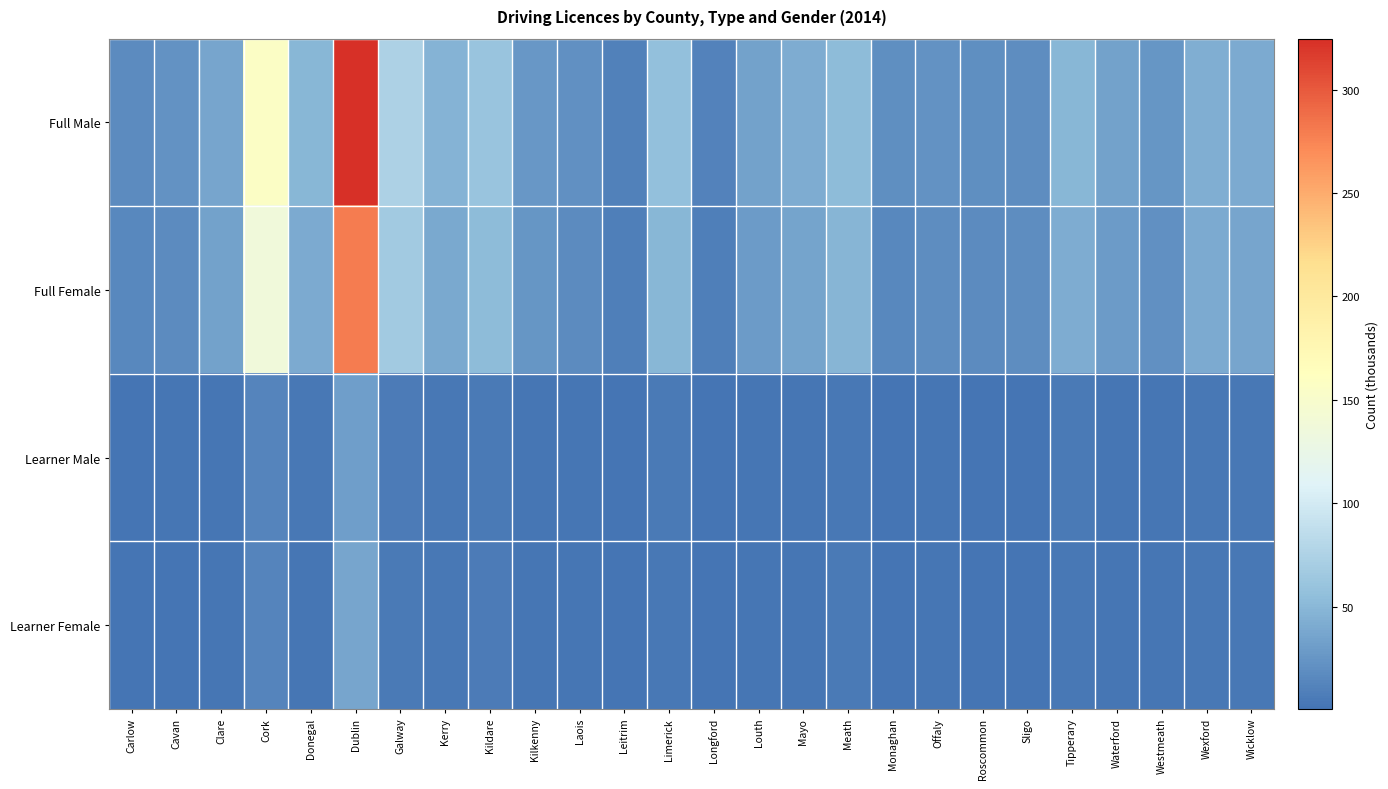

What is the spread (max minus min) of values at Wicklow?

37.2